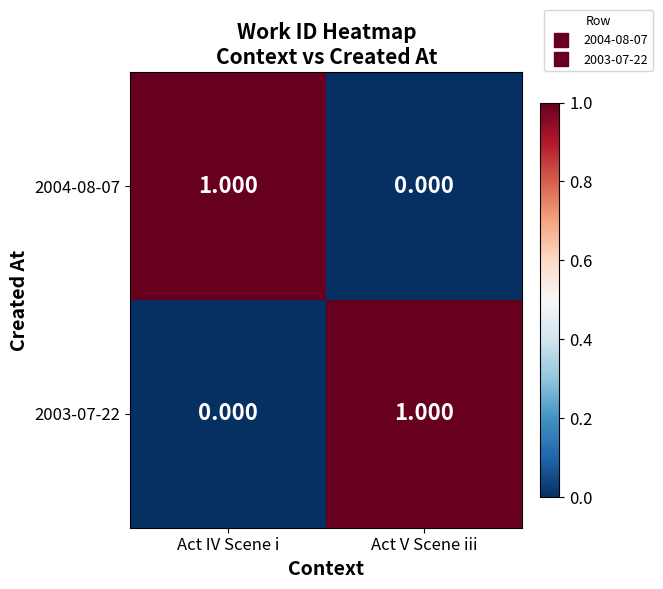

List the labels in order of 2003-07-22 value, largest first.

Act V Scene iii, Act IV Scene i